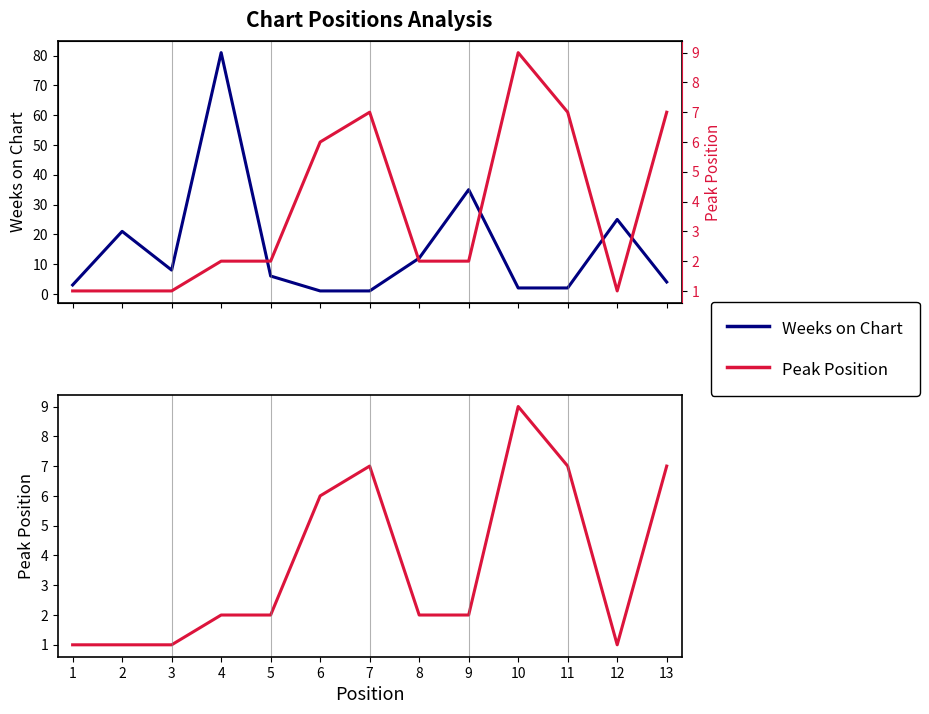

In Weeks on Chart, how many points are lower than both neighbors (excluding endpoints)?

1